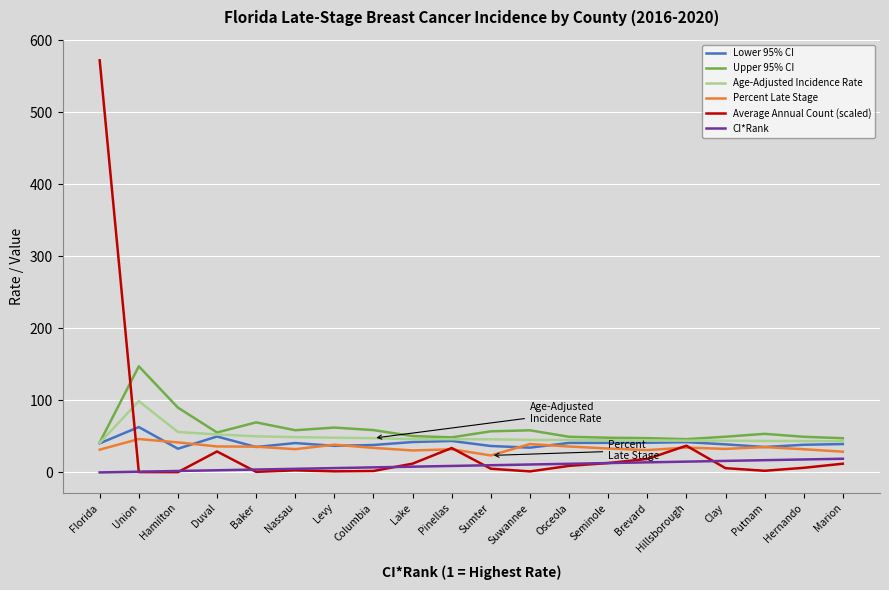

What is the spread (max minus min) of values at Seminole?

35.2